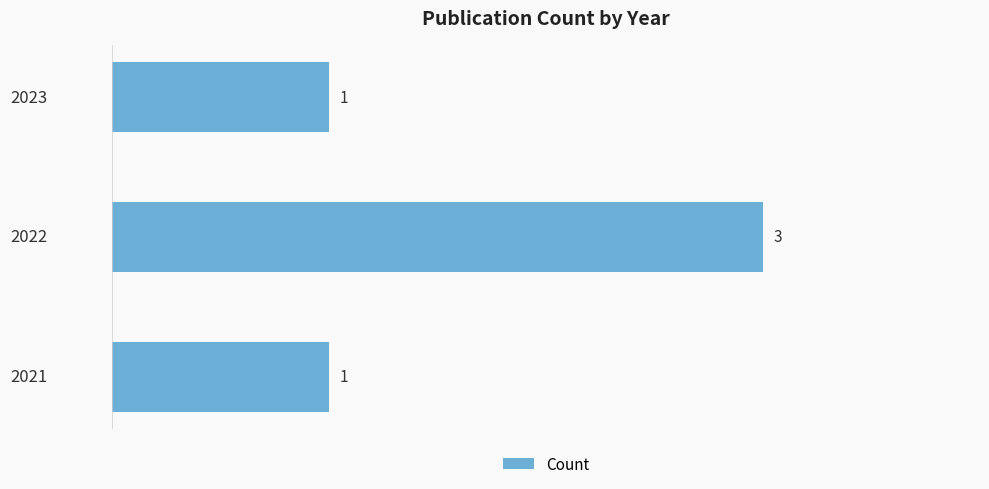

What is the difference between the maximum and minimum values?

2